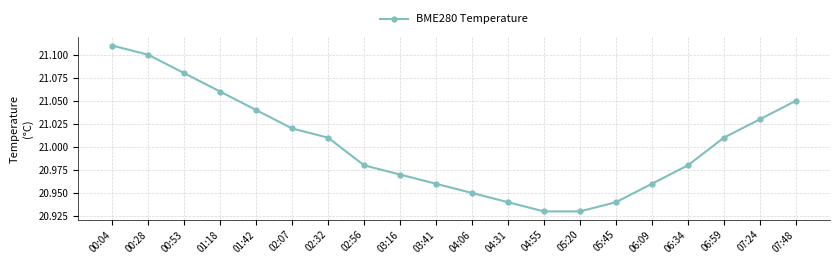

Approximately how many times larger is the value at 01:18 compared to 00:53?

1.0